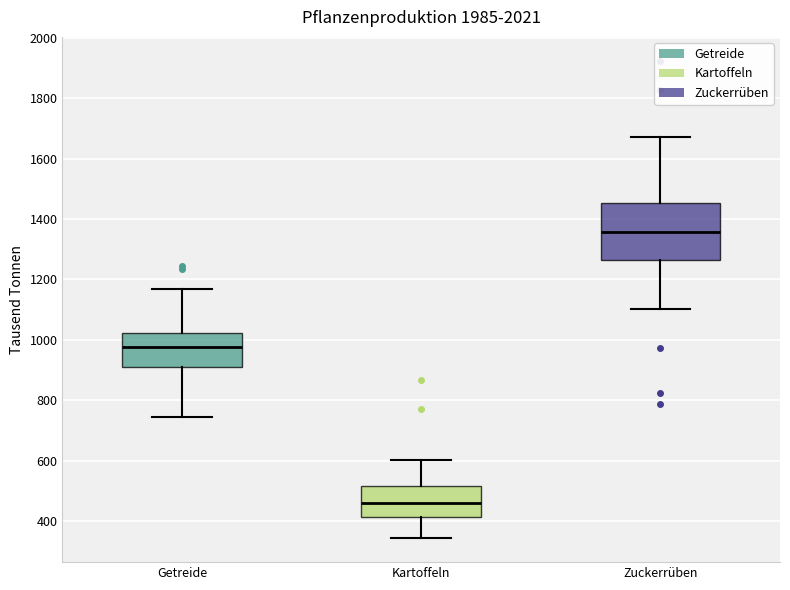

Reading left to right, read every box against the y-axis: the position of its median line, the range the box covers, and the ends of its whiskers. The values are not printed on the chart, so give them approximately, as read against the axis.

Getreide: median 980, box 900 to 1020, whiskers 740 to 1160
Kartoffeln: median 460, box 420 to 520, whiskers 340 to 600
Zuckerrüben: median 1360, box 1260 to 1460, whiskers 1100 to 1680